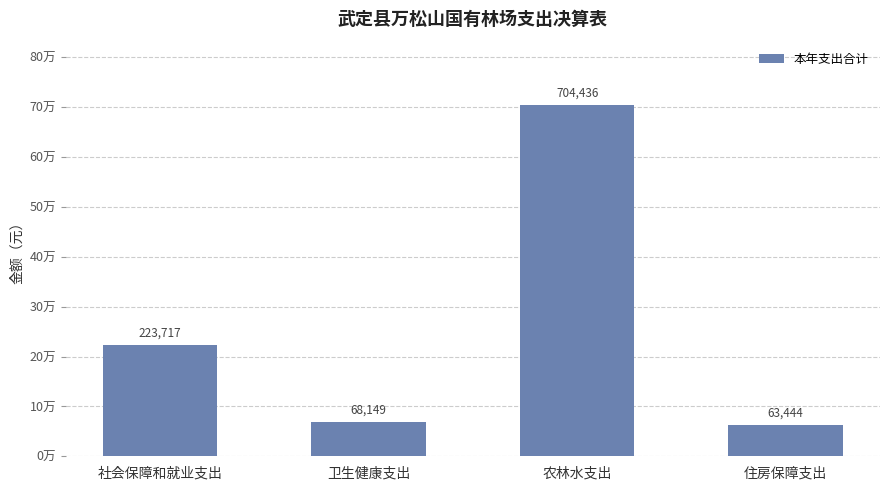

What is the ratio of the value at 卫生健康支出 to the value at 社会保障和就业支出?

0.3